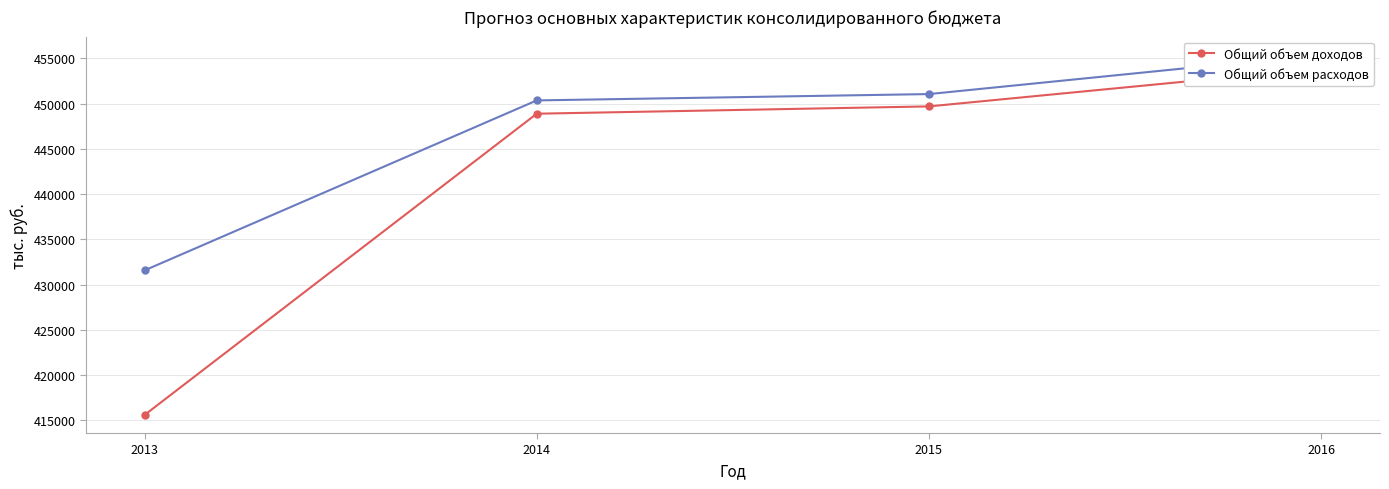

At which label does Общий объем доходов reach its peak?

2016